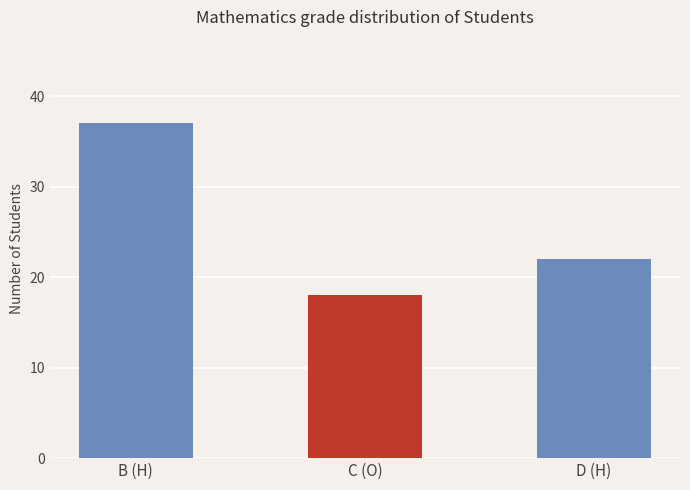

What is the sum of the values at D (H) and C (O)?

40